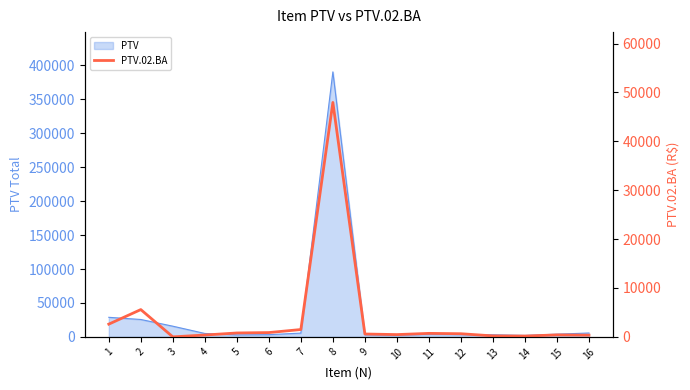

Reading left to right, transcribe all the data shown in this chart.

1=2605.0	2=5582.4	3=0.0	4=377.5	5=797.5	6=880.0	7=1502.5	8=47960.0	9=586.0	10=467.0	11=717.0	12=643.0	13=198.9	14=166.4	15=403.4	16=345.8